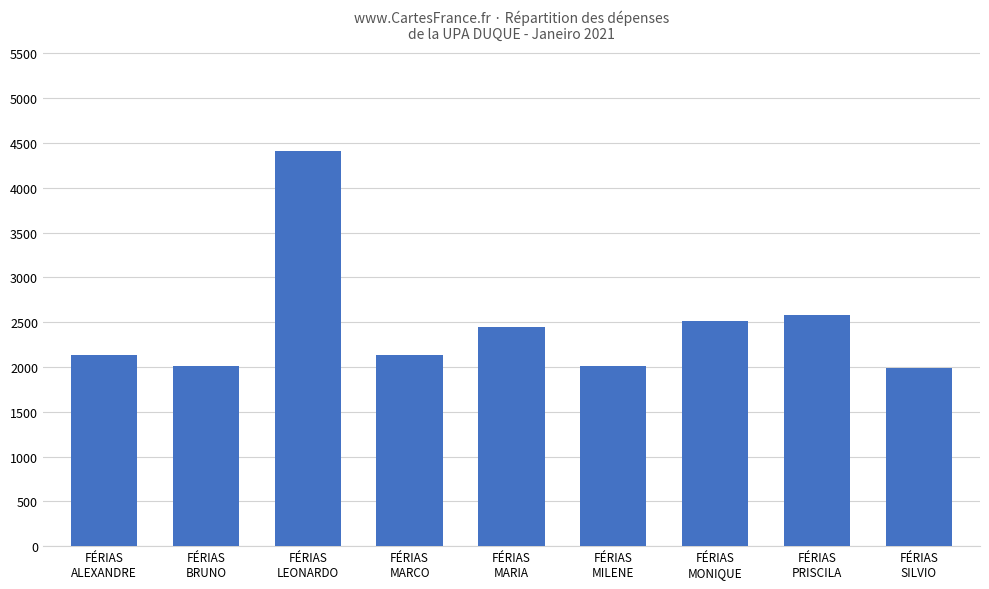

What is the greatest value displayed?

4415.7